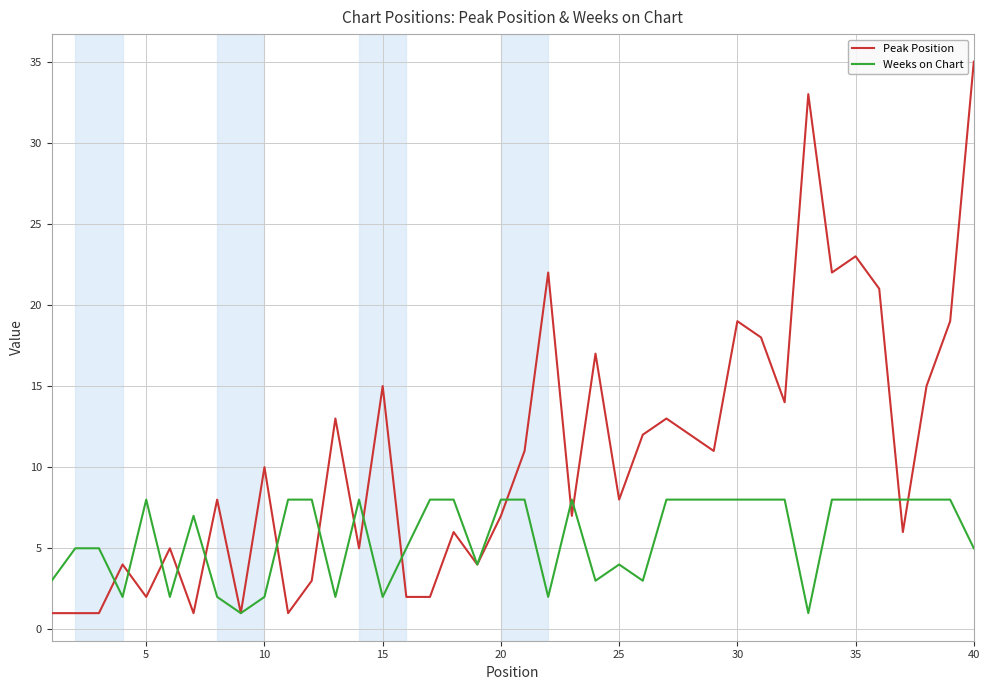

Which series has the largest range (max minus min)?

Peak Position